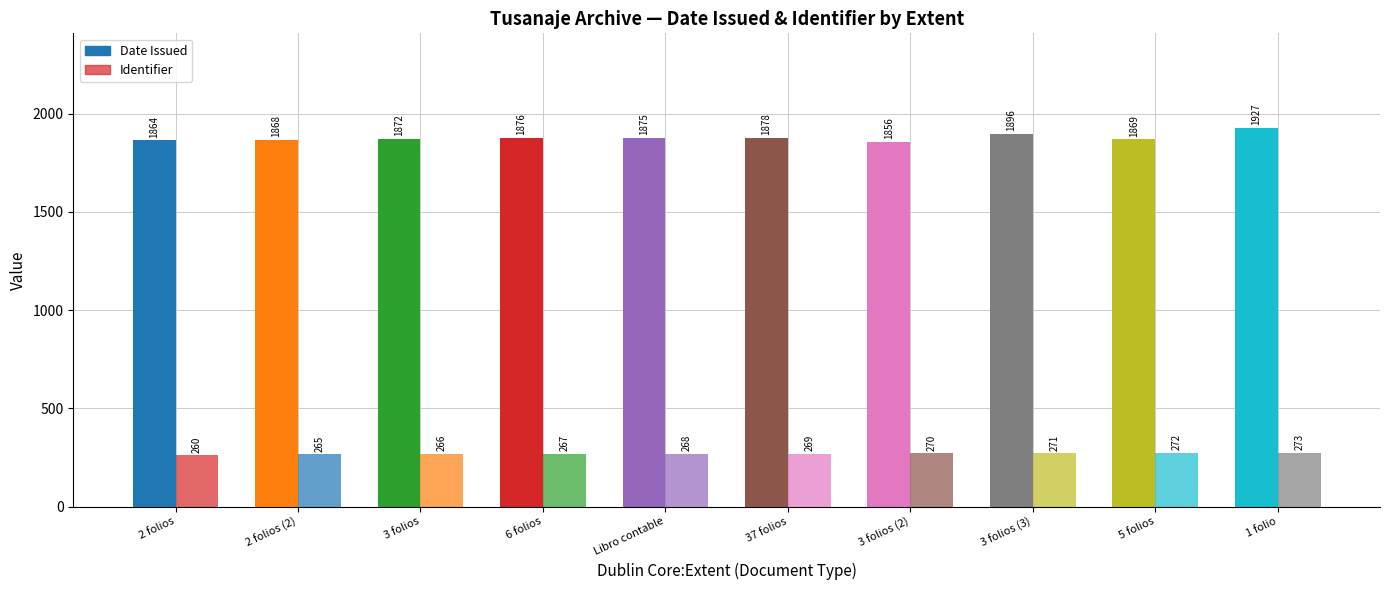

What is the approximate value of Identifier at 2 folios (2), to the nearest 5?

265